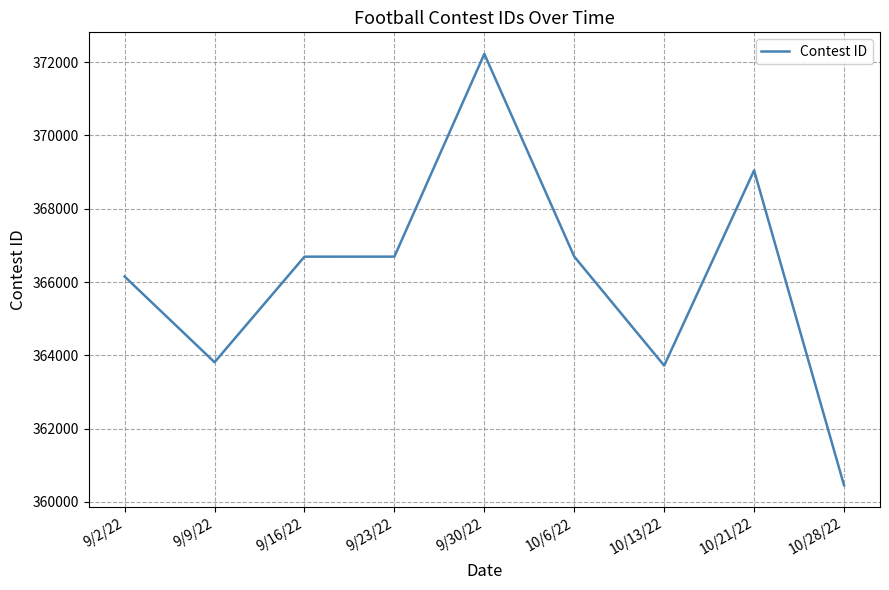

What is the ratio of the value at 9/9/22 to the value at 9/30/22?

1.0